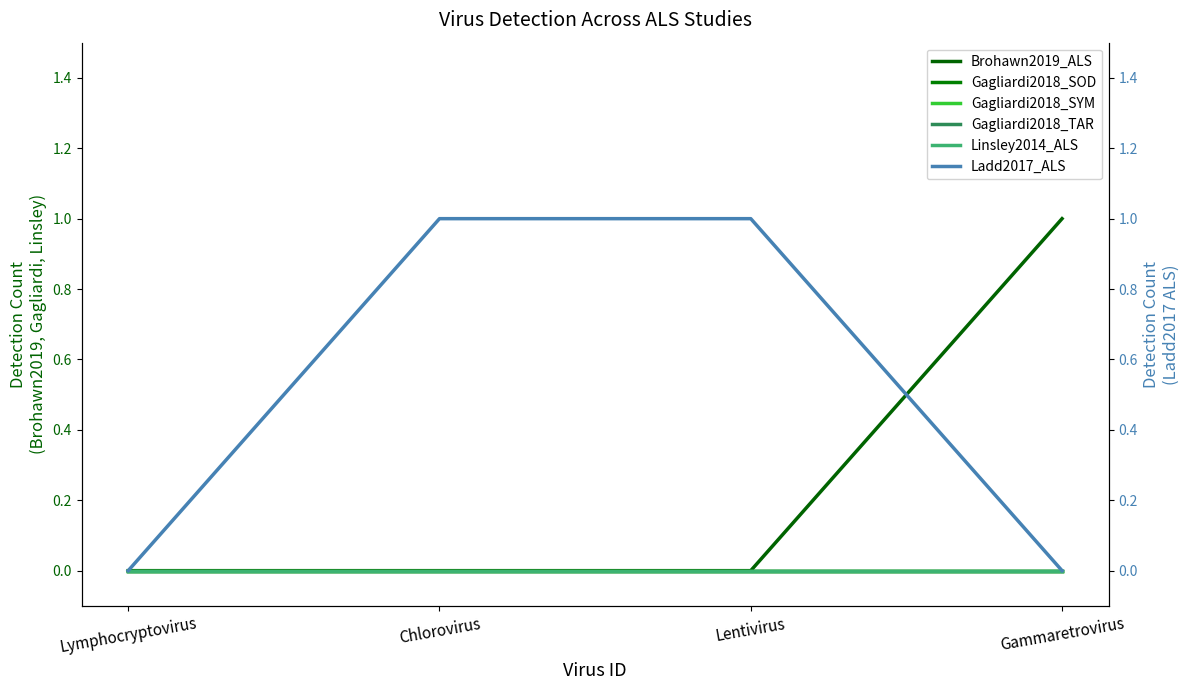

Rank the series by their maximum value, from highest to lowest.

Brohawn2019_ALS, Ladd2017_ALS, Gagliardi2018_SOD, Gagliardi2018_SYM, Gagliardi2018_TAR, Linsley2014_ALS